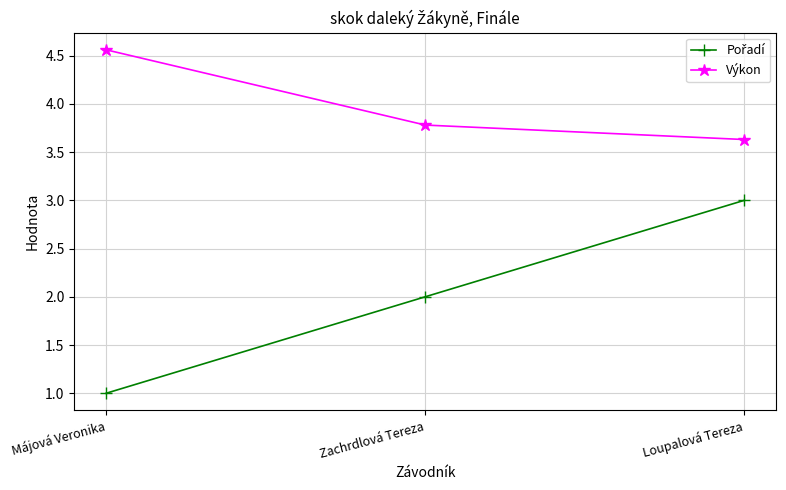

What is the spread (max minus min) of values at Májová Veronika?

3.6